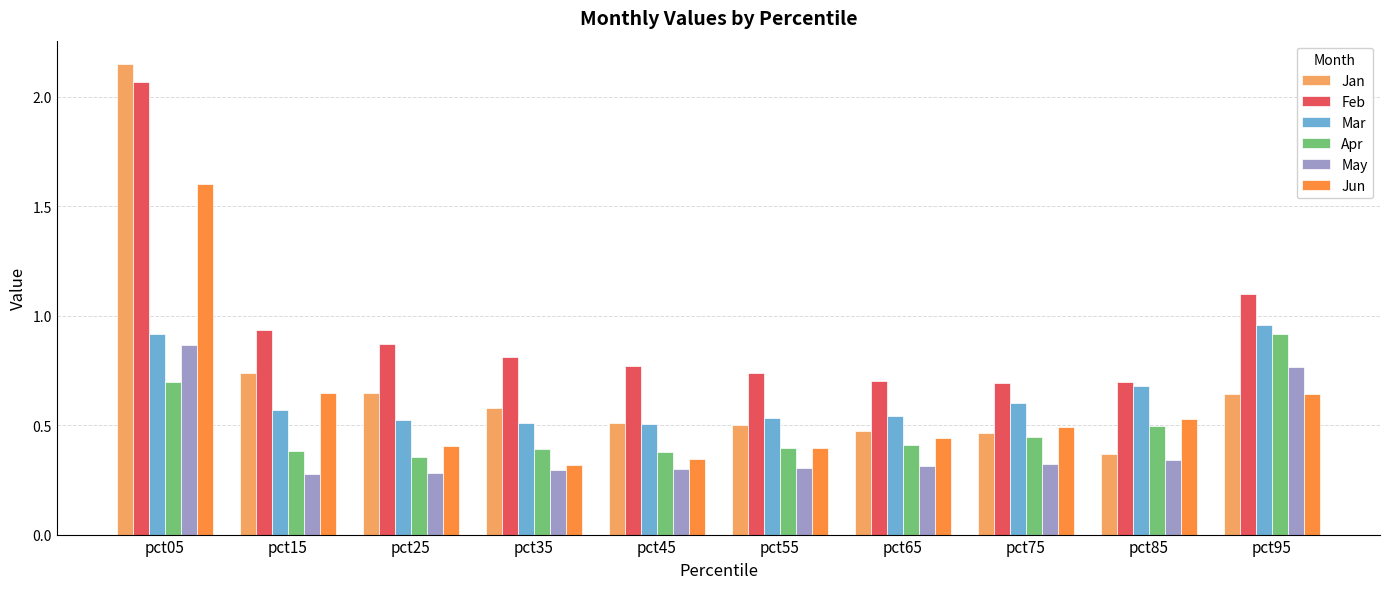

The Apr series shows 0.3 at pct85. True or false?

False